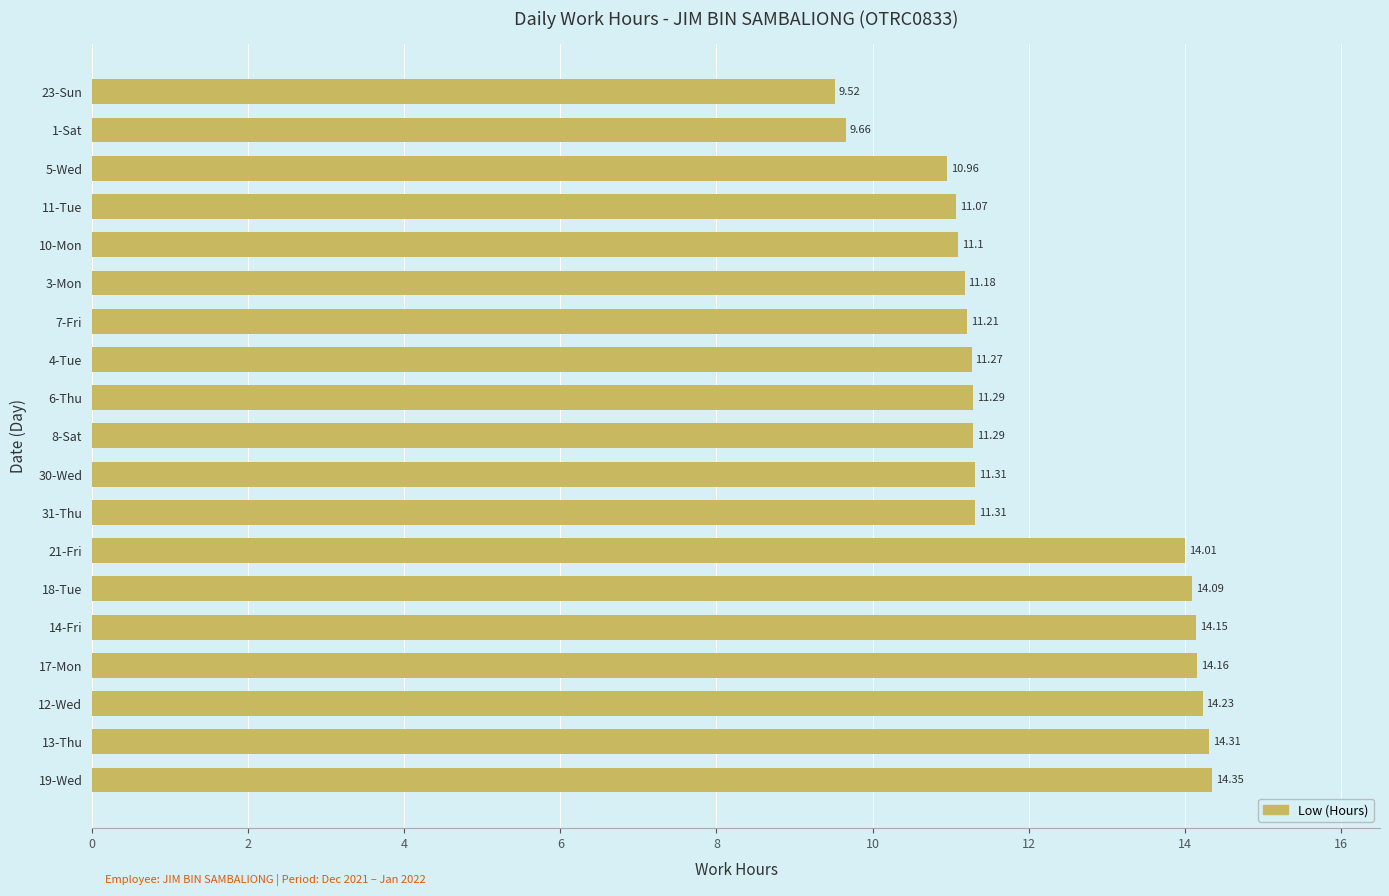

What is the difference between the values at 7-Fri and 18-Tue?

2.9